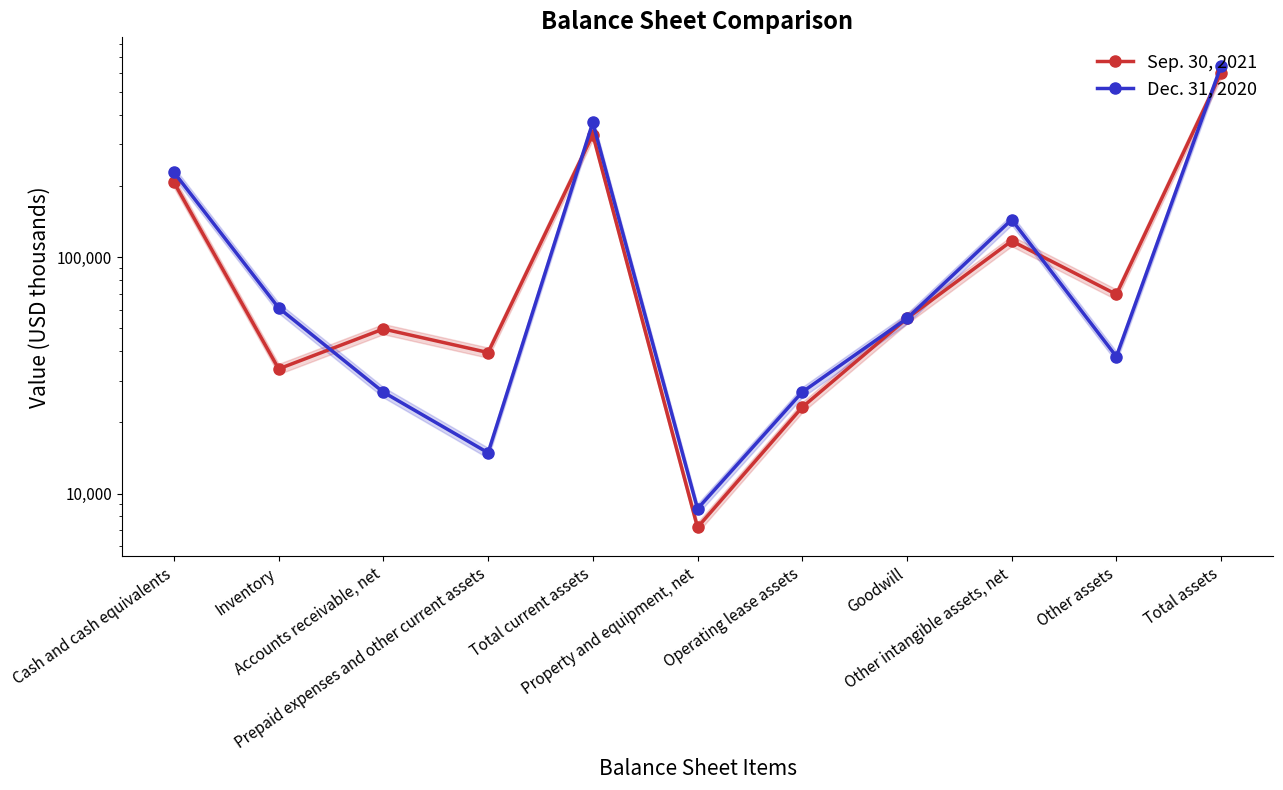

What is the average value of the Dec. 31, 2020 series?

147248